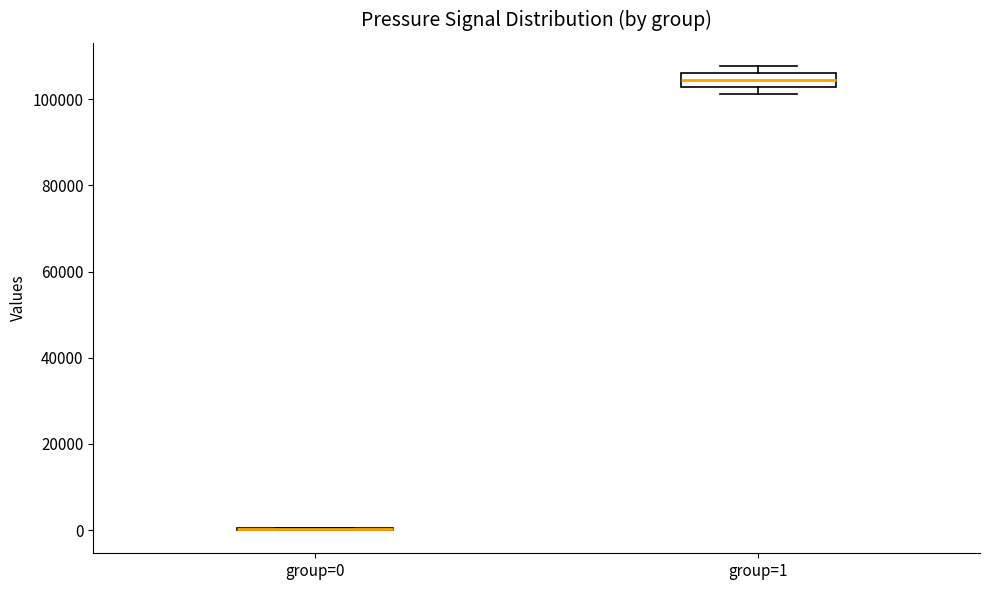

Reading left to right, transcribe this box plot: for each box, give where its median line is, the range the box spans, and where its two whiskers end, as read against the y-axis. The values are not printed on the chart, so give them approximately, as read against the axis.

group=0: box collapsed to a line at 0, whiskers 0 to 0
group=1: median 104000, box 102000 to 106000, whiskers 102000 (just below the box's lower edge) to 108000